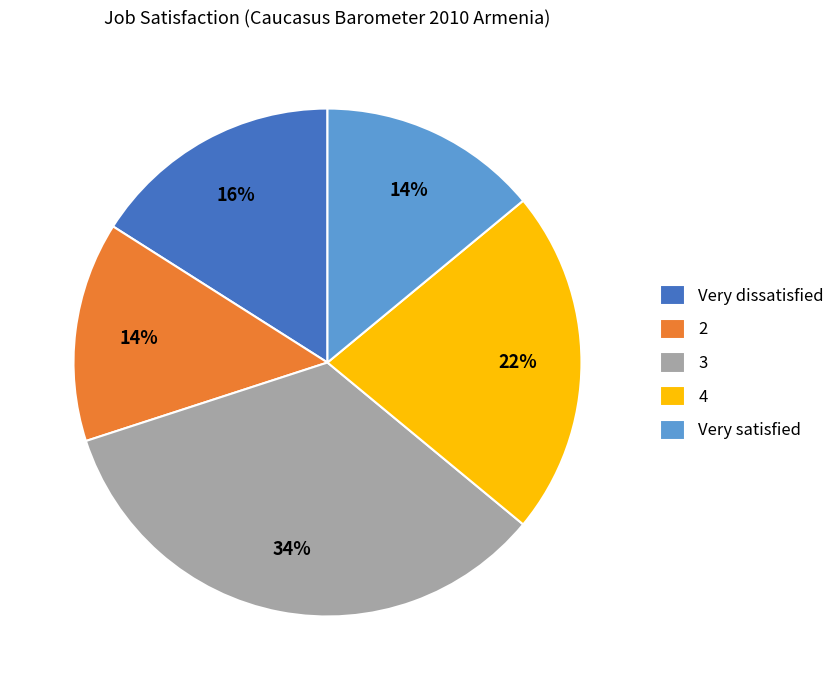

What is the ratio of the value at 4 to the value at 3?

0.6